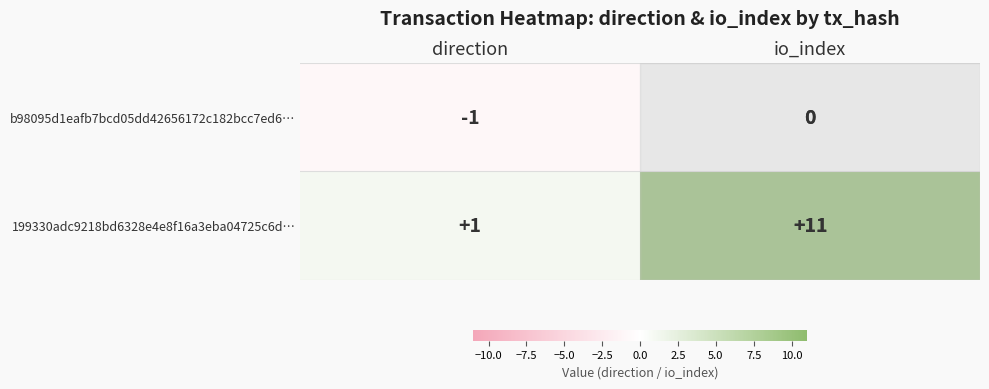

At which category does the chart reach its peak across all series?

io_index